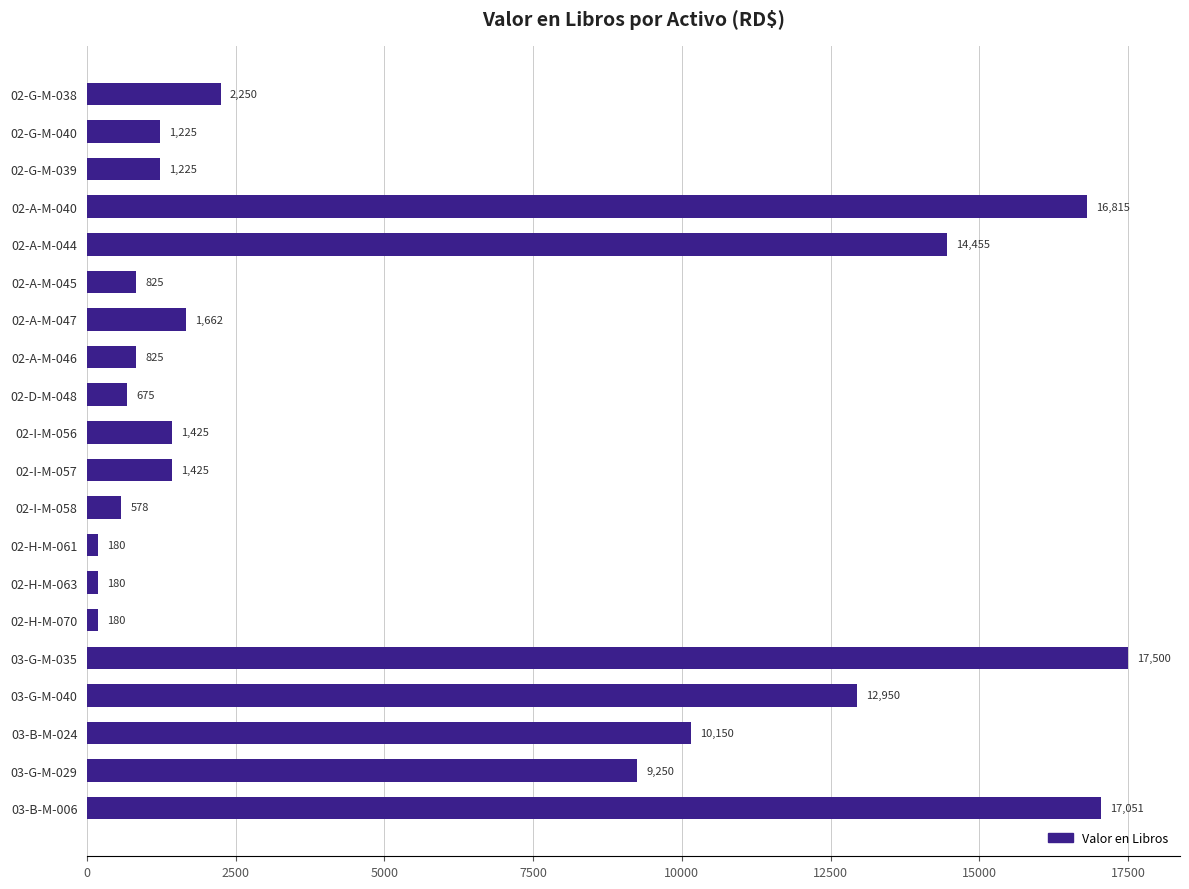

Is it true that the value at 02-A-M-047 is 2926.3?

False